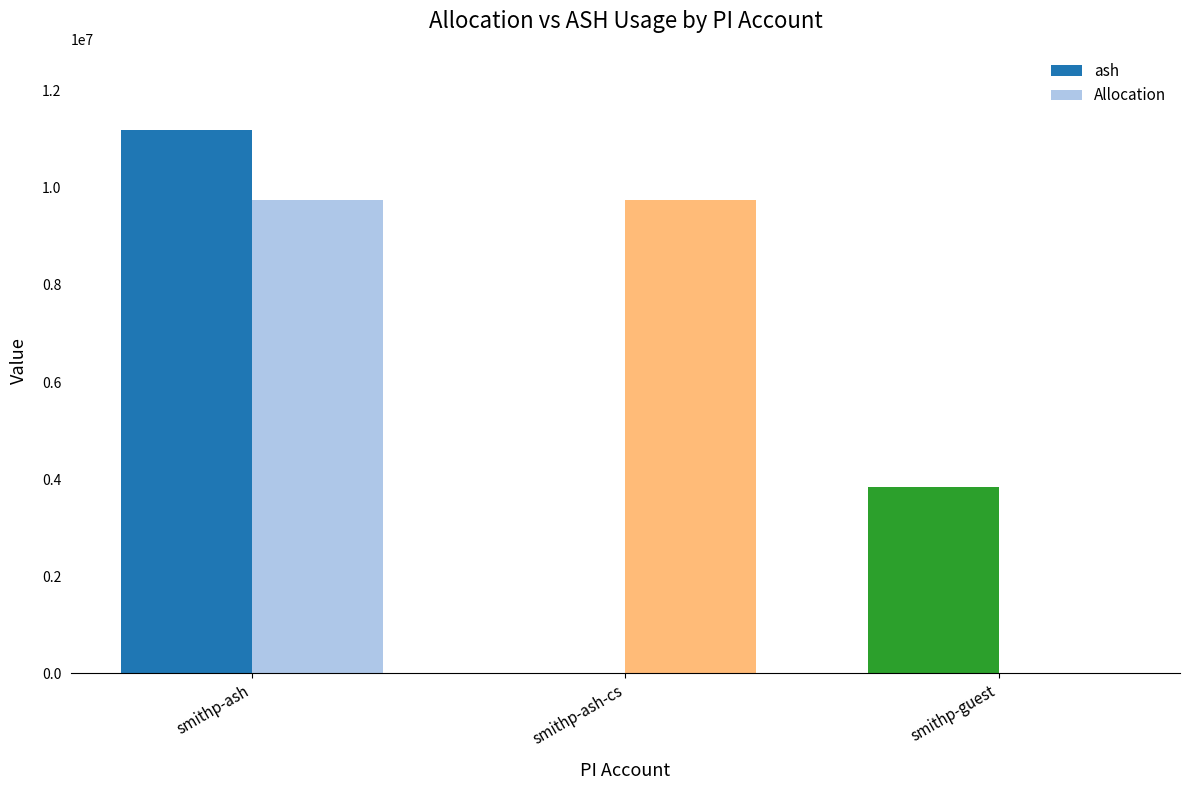

What is the average value of the Allocation series?

6499584.0